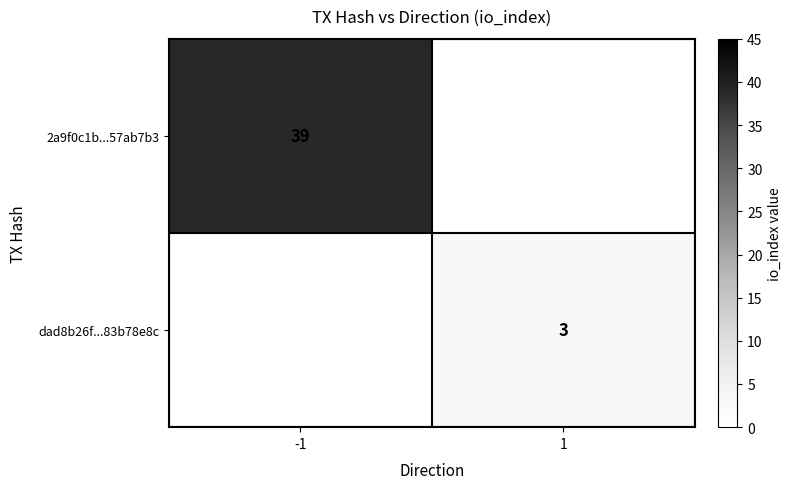

The 2a9f0c1b...57ab7b3 series shows 19.7 at -1. True or false?

False